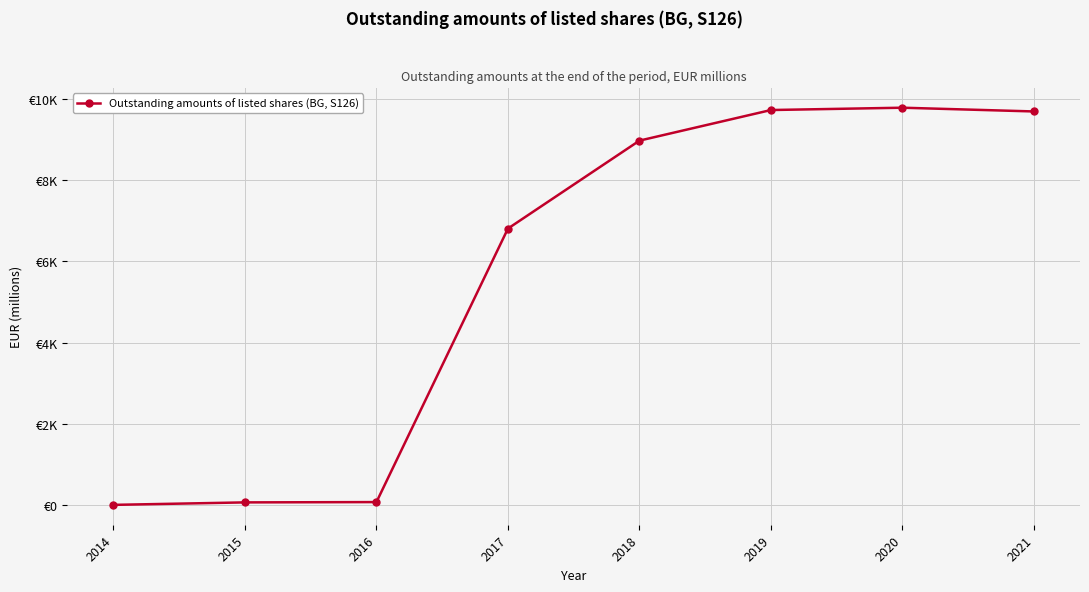

At which label does the data first exceed 8973?

2018